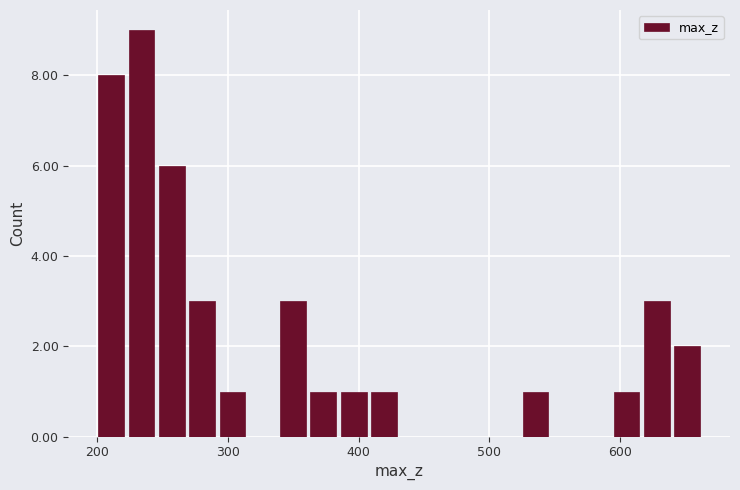

Read against the x-axis, roughly where is the centre of the tallest bar?

230